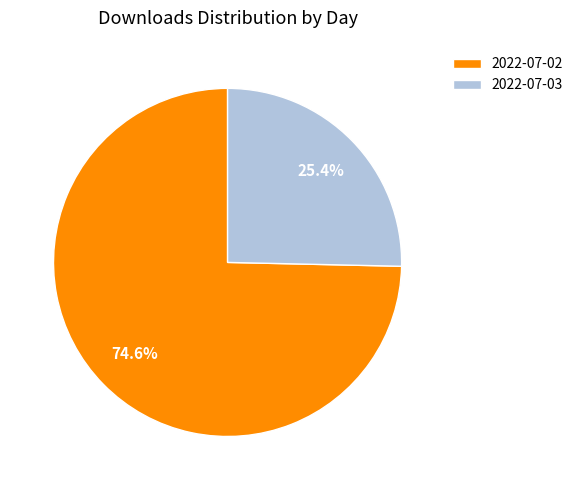

Which has a higher value, 2022-07-03 or 2022-07-02?

2022-07-02